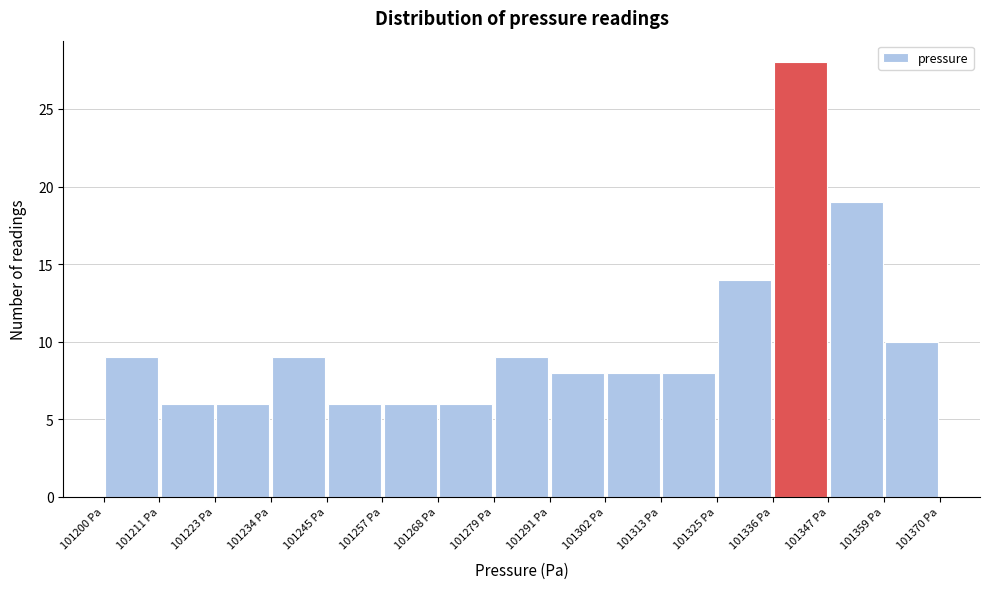

Reading left to right, transcribe this chart: for each bar, give the range it covers on the x-axis and its height. Neither the bar edges nor the heights are printed on the chart, so give them approximately, as read against the axes.

101200 to 101212: 9
101212 to 101222: 6
101222 to 101234: 6
101234 to 101246: 9
101246 to 101256: 6
101256 to 101268: 6
101268 to 101280: 6
101280 to 101290: 9
101290 to 101302: 8
101302 to 101314: 8
101314 to 101324: 8
101324 to 101336: 14
101336 to 101348: 28
101348 to 101358: 19
101358 to 101370: 10